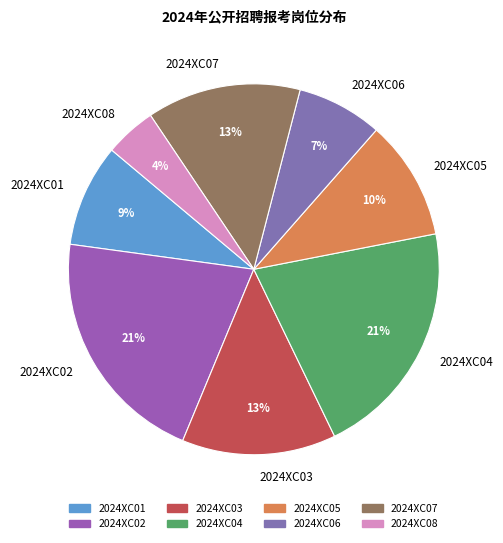

Do 2024XC04 and 2024XC02 together represent more than half of the pie?

No